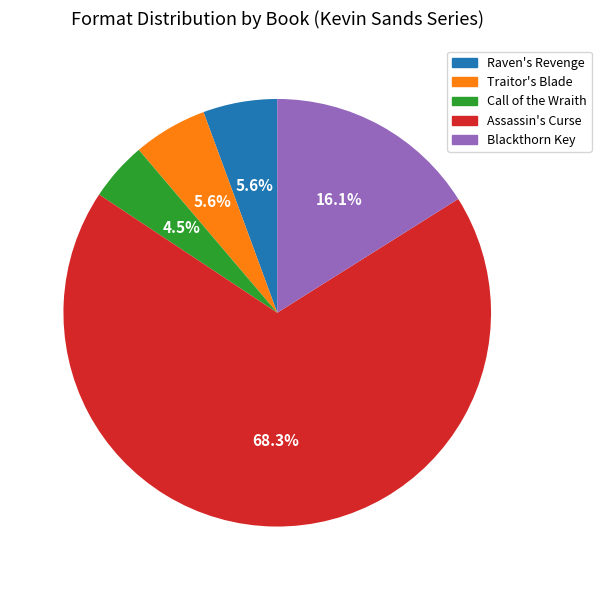

Which slice is the smallest?

Call of the Wraith